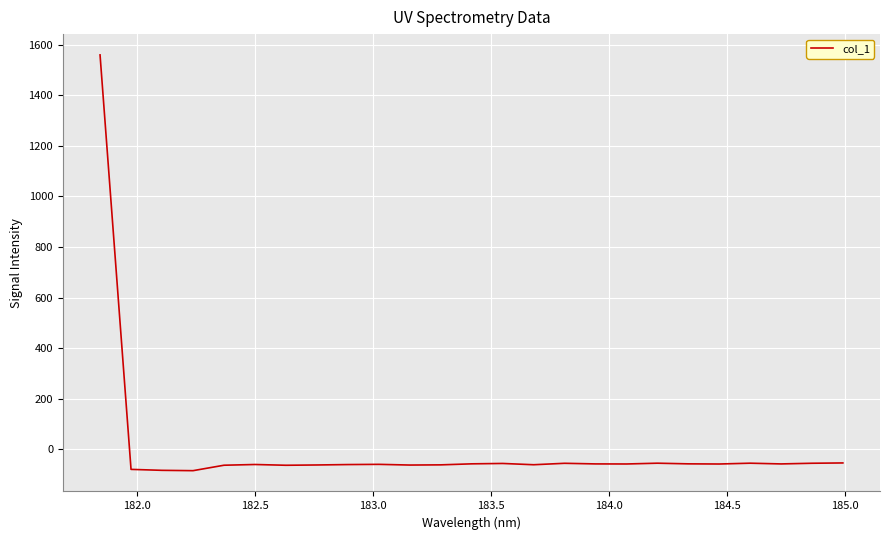

Is this an area chart (filled region under the line)?

No